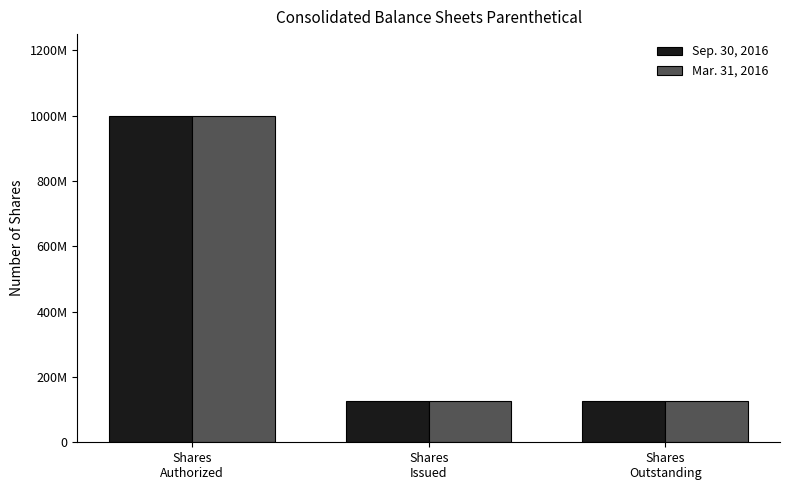

True or false: Sep. 30, 2016 has a value of 168894273 at Shares
Outstanding.

False